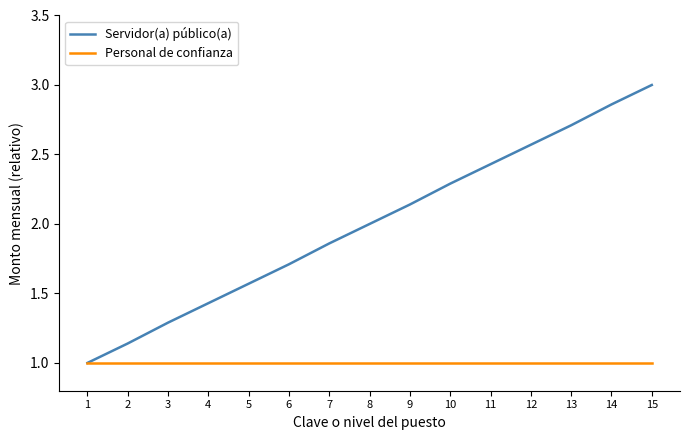

The Servidor(a) público(a) series shows 1.1 at 12. True or false?

False